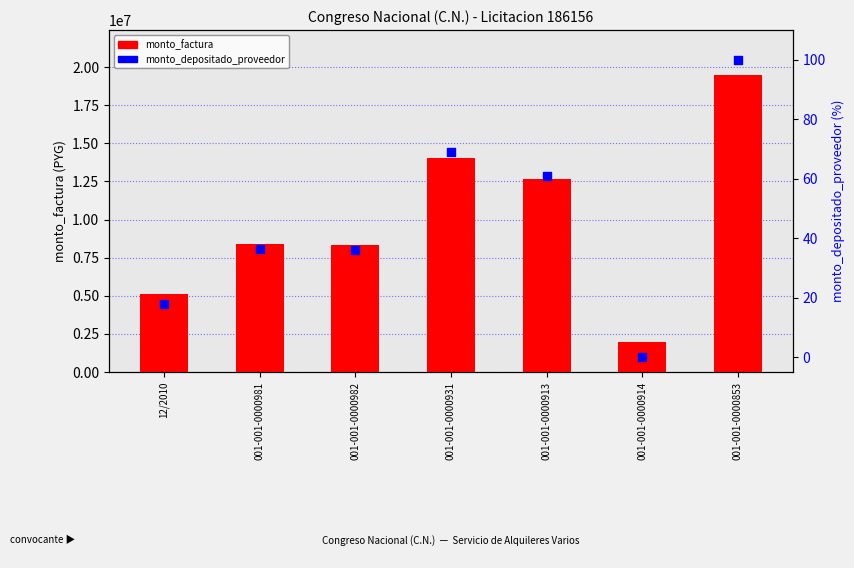

Which series reaches the minimum Y coordinate?

monto_depositado_proveedor